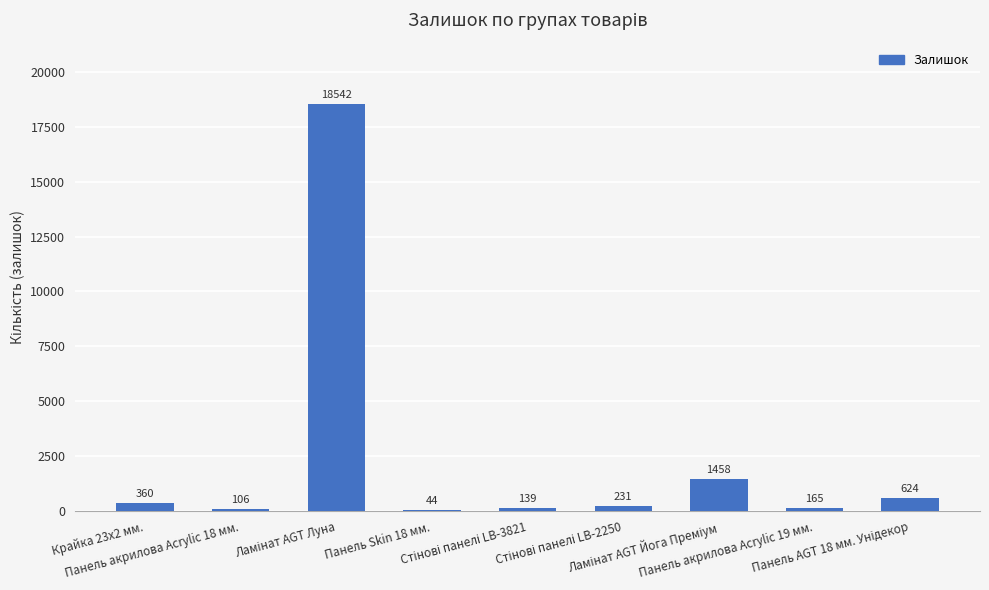

What is the maximum value shown in the chart?

18542